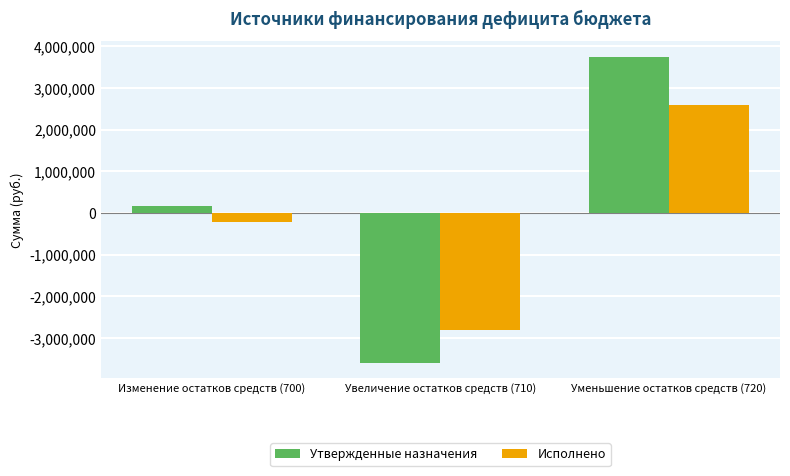

The Исполнено series shows -226923.7 at Изменение остатков средств (700). True or false?

True